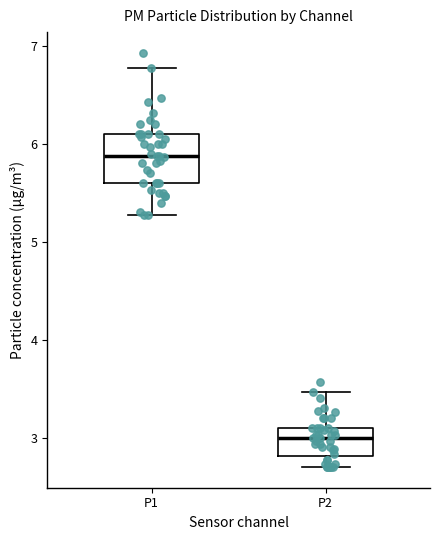

Which box has the highest median line?

P1